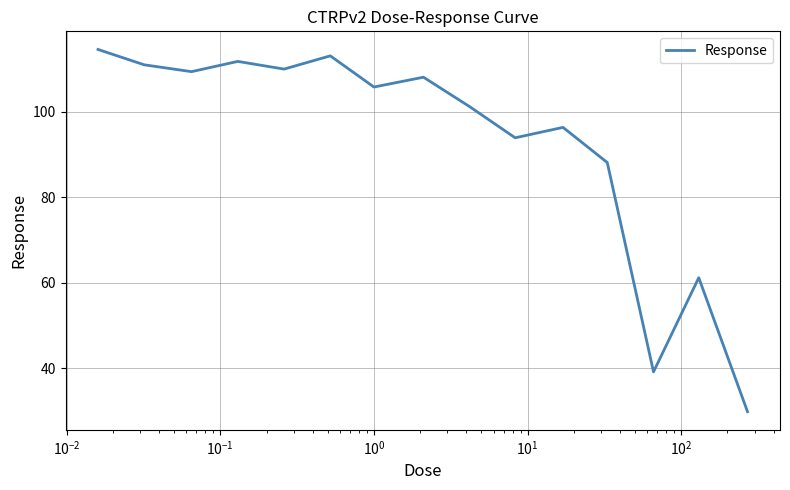

What is the maximum value shown in the chart?

114.6